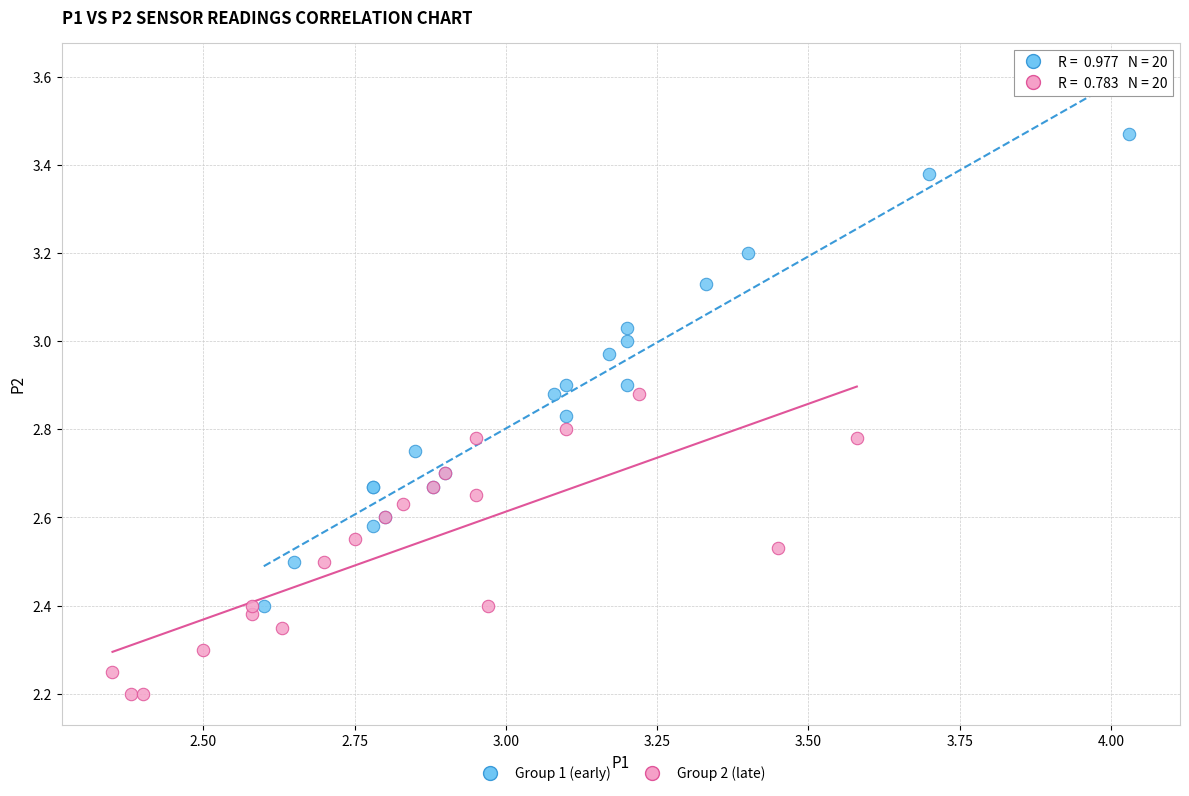

Which series has the widest spread of Y values?

Group 1 (early)